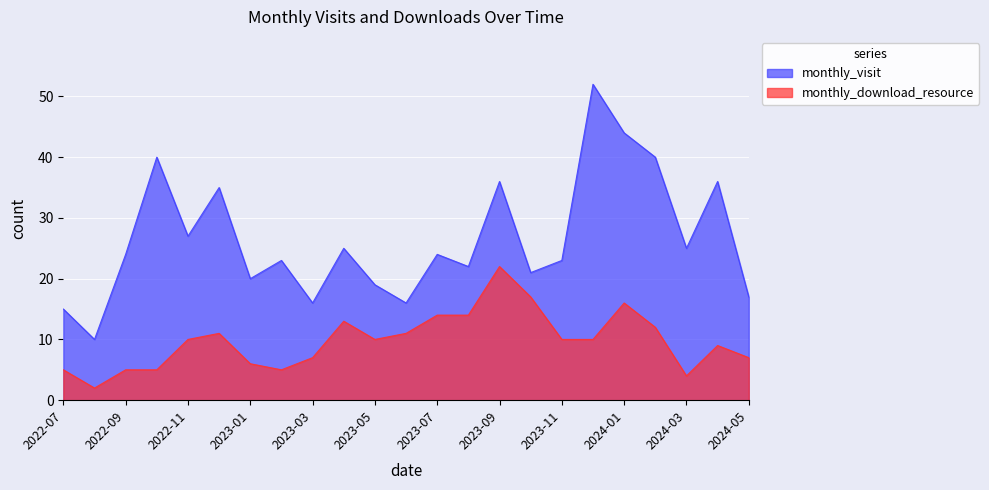

At which category is the sum across all series the highest?

2023-12